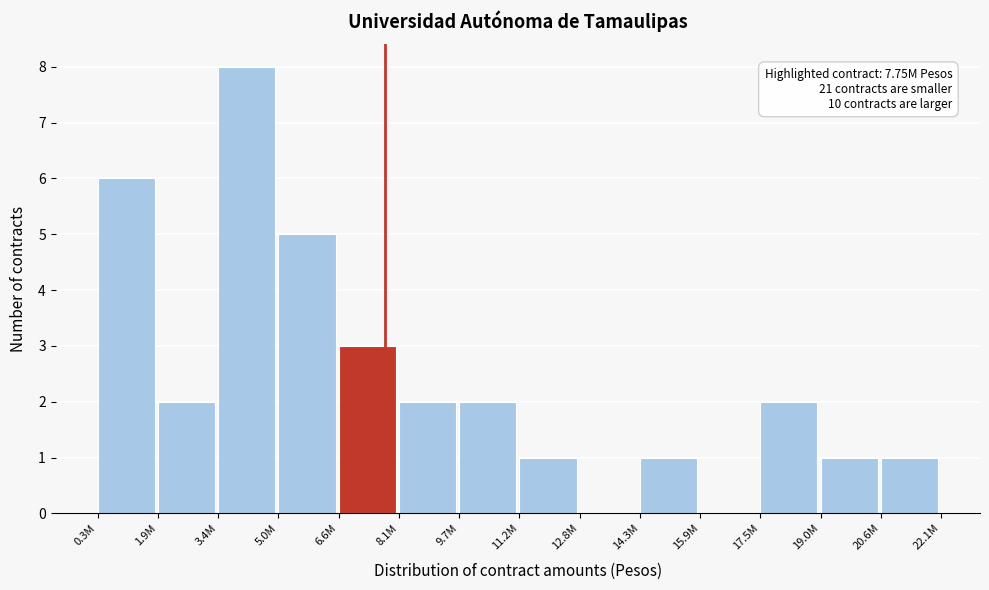

Reading left to right, what are all the values shown in this chart?

0.3M=6	1.9M=2	3.4M=8	5.0M=5	6.6M=3	8.1M=2	9.7M=2	11.2M=1	12.8M=0	14.3M=1	15.9M=0	17.5M=2	19.0M=1	20.6M=1